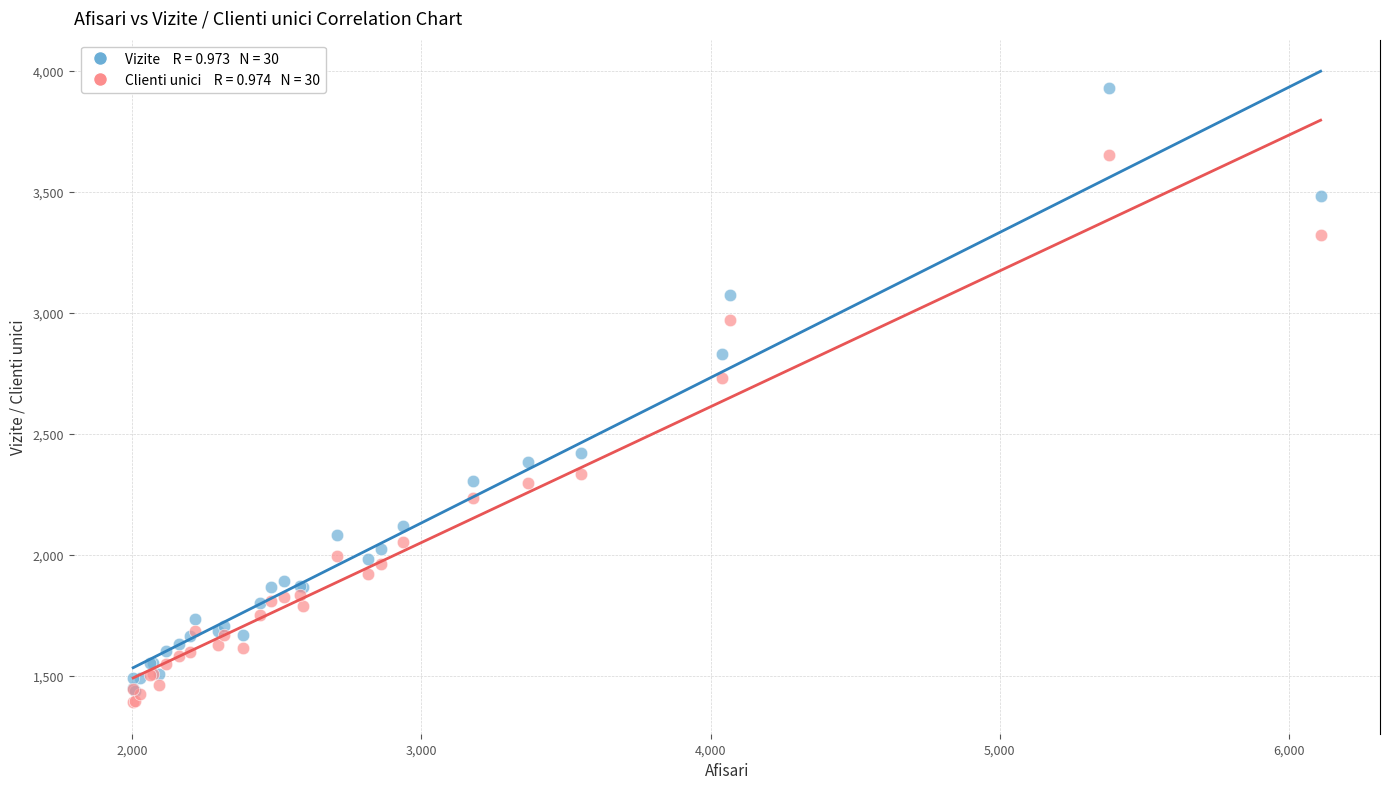

Across all series, what Y value is closest to 2660?

2729